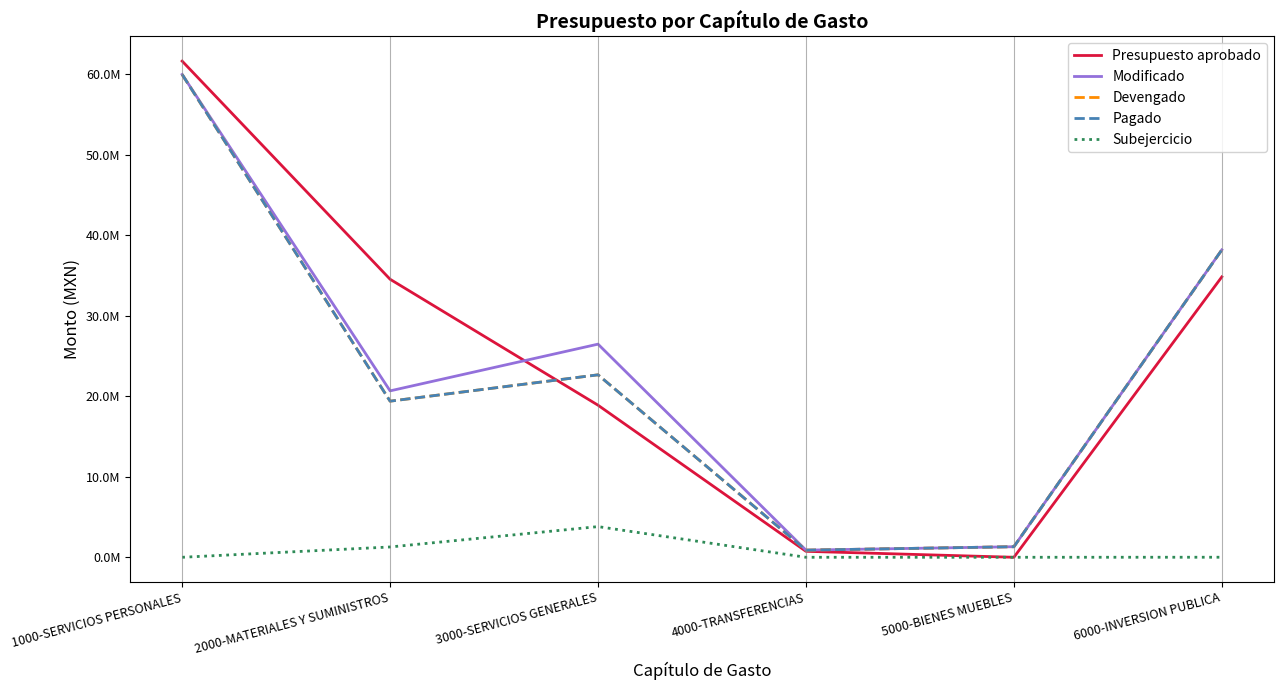

What position from the left is 3000-SERVICIOS GENERALES?

3